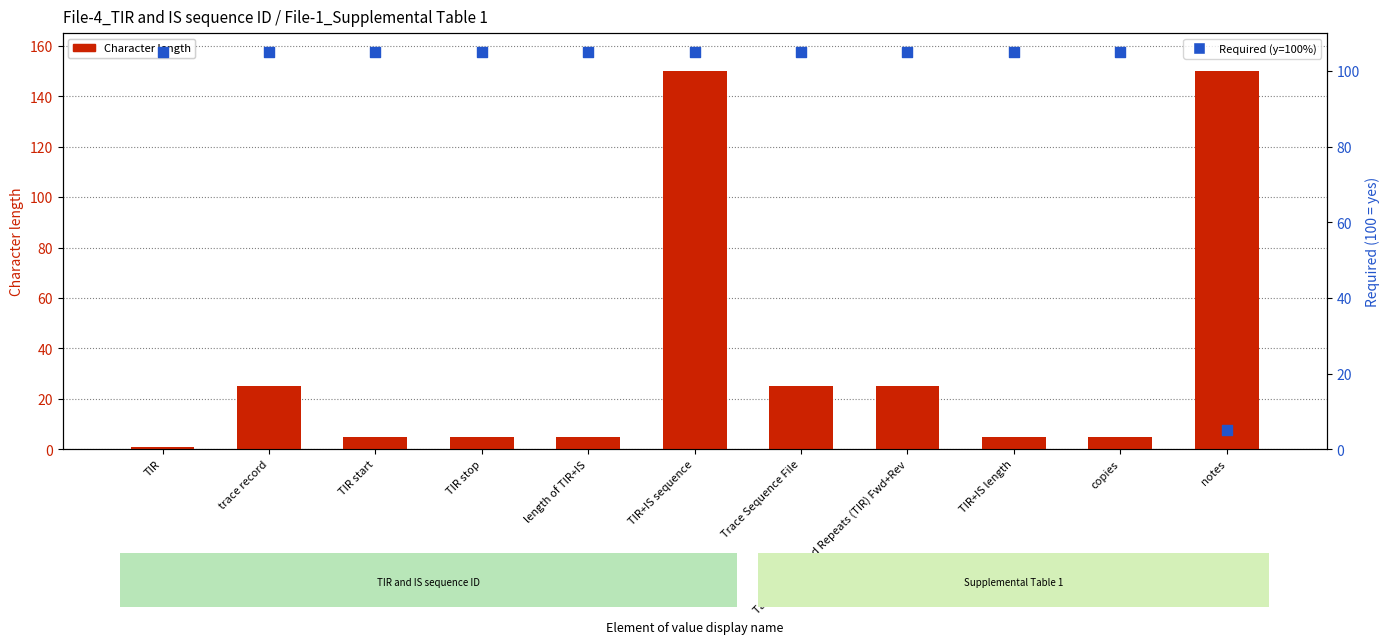

What are all the series names shown in the legend?

Character length, Required (y=100%)